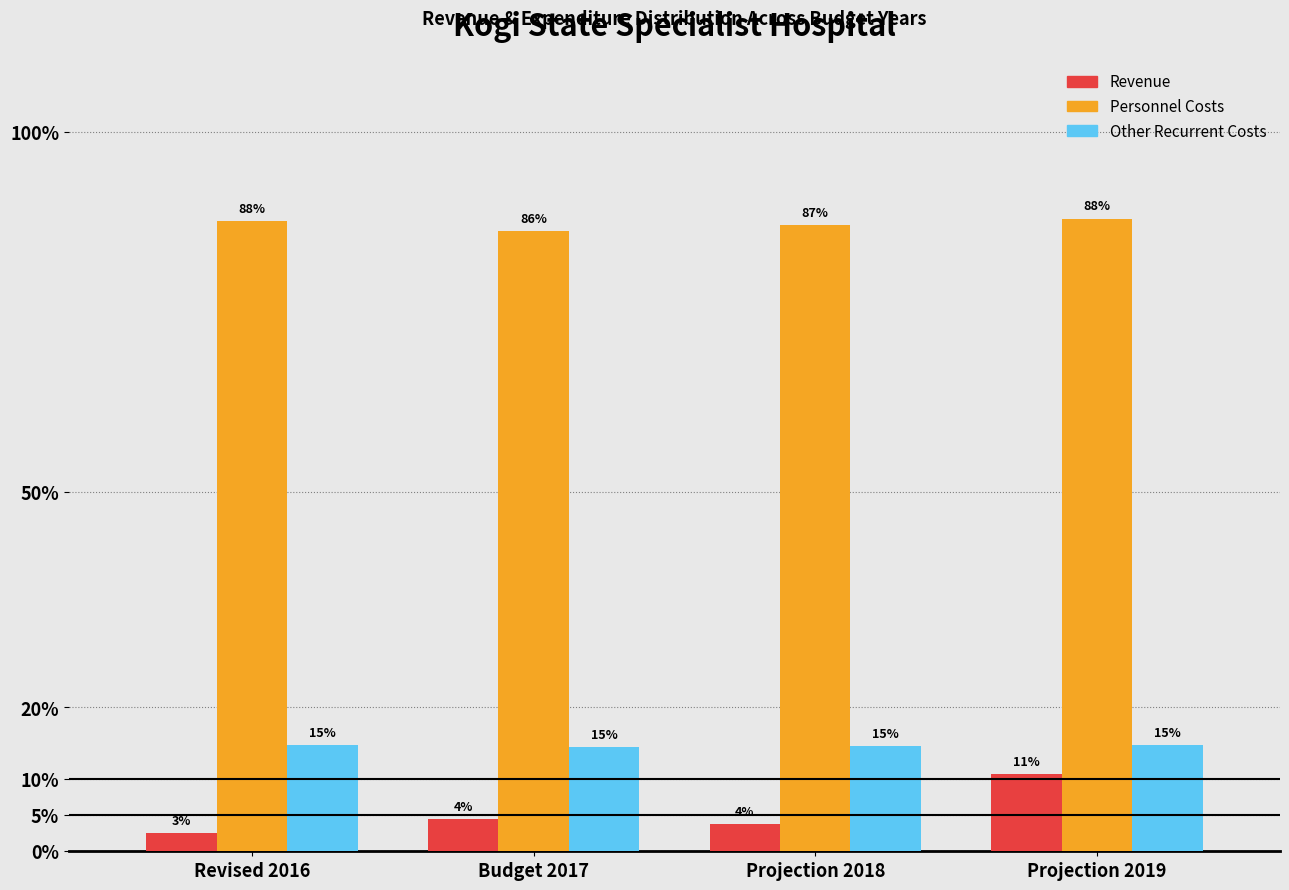

What are all the series names shown in the legend?

Revenue, Personnel Costs, Other Recurrent Costs